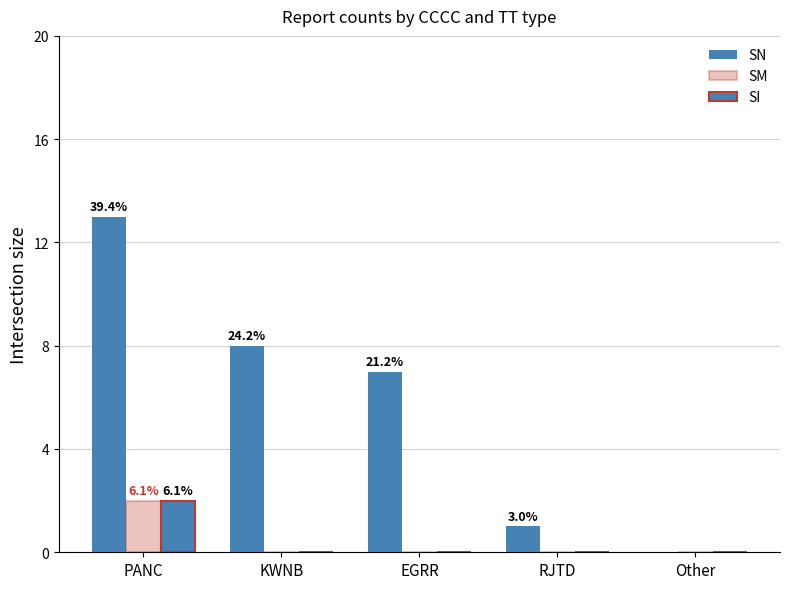

At which category is the sum across all series the highest?

PANC